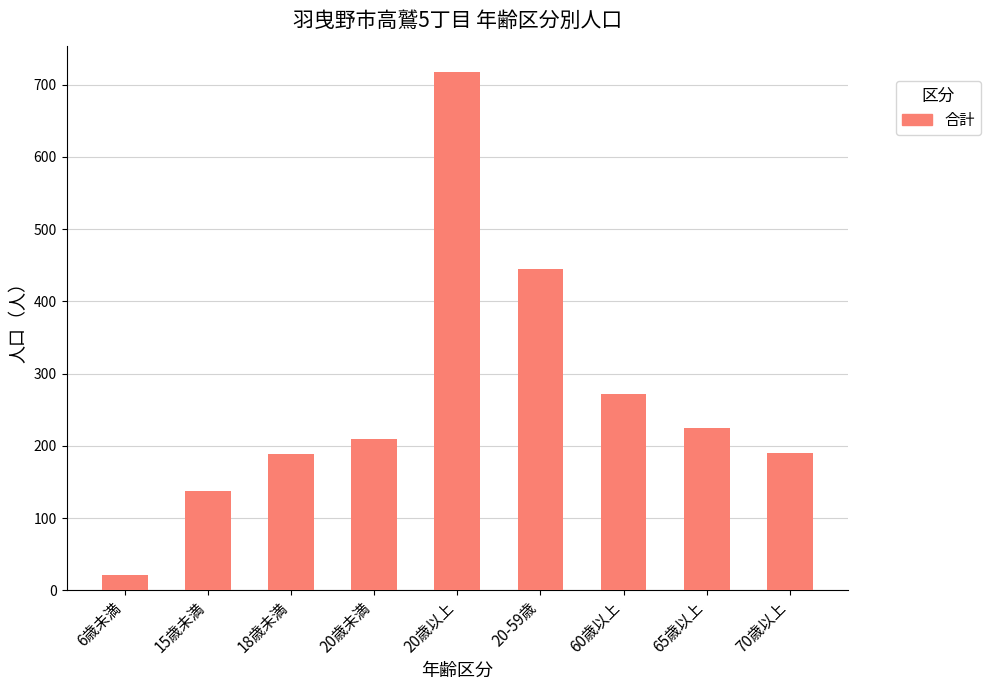

Which has a higher value, 18歳未満 or 20-59歳?

20-59歳